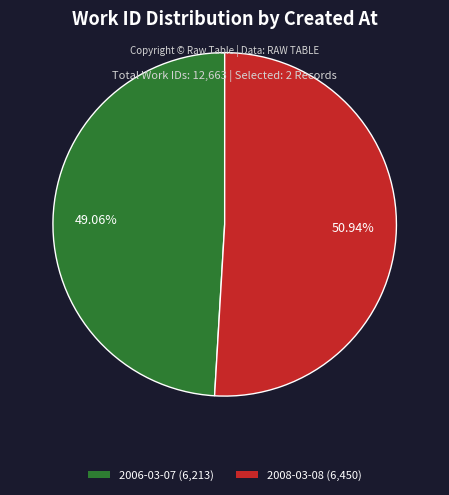

Count the number of slices in the pie.

2